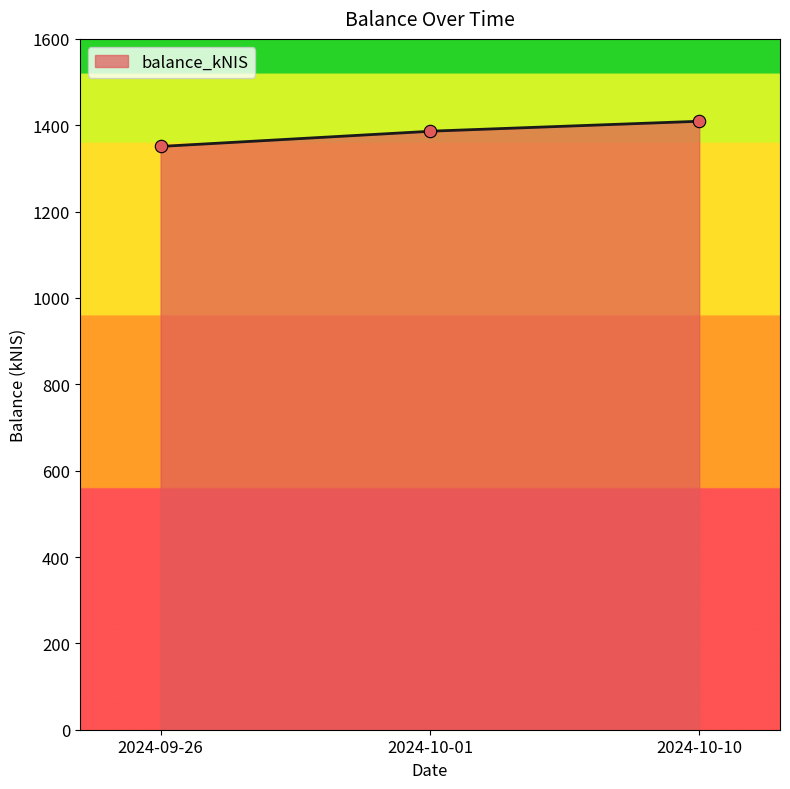

What is the change in value from 2024-09-26 to 2024-10-10?

+58.3